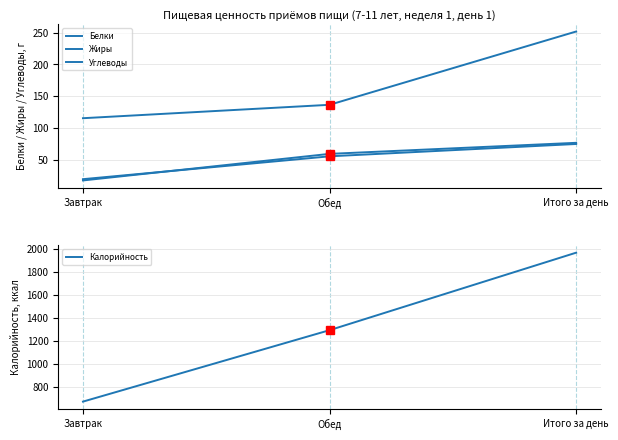

What is the value of the Калорийность point at the 1st from the left?

672.3